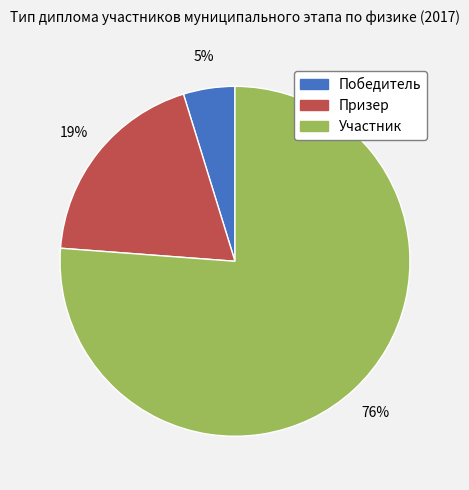

Combined, do Призер and Победитель account for over 50%?

No